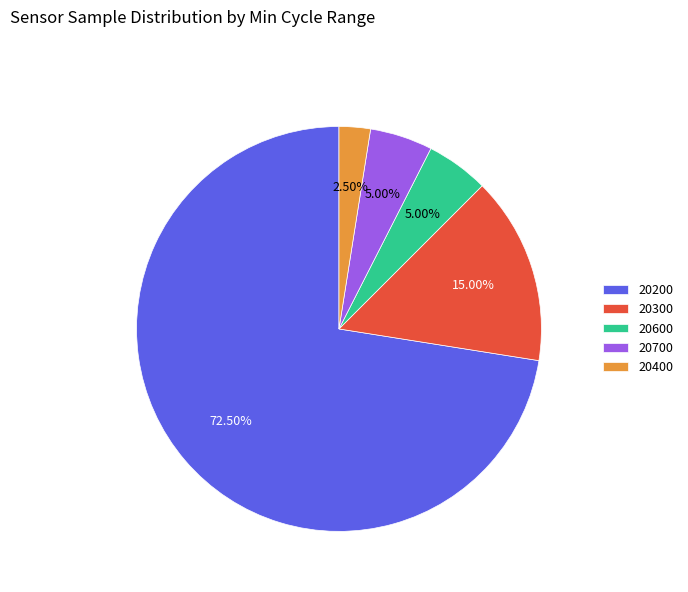

What is the ratio of the value at 20300 to the value at 20600?

3.0